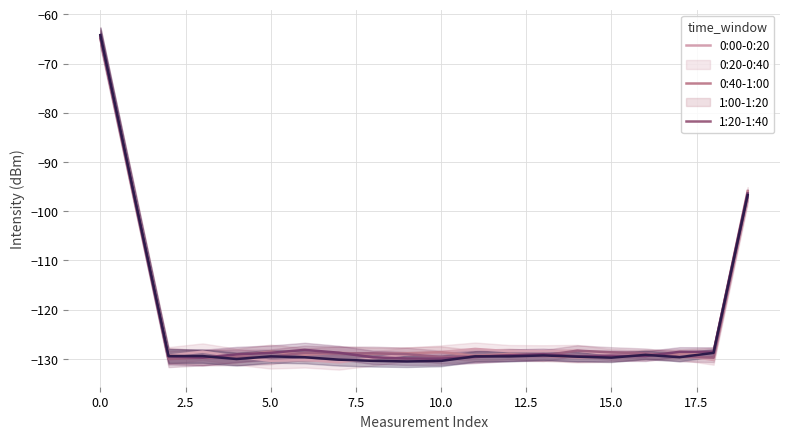

The 0:00-0:20 series shows -129.2 at 16. True or false?

True